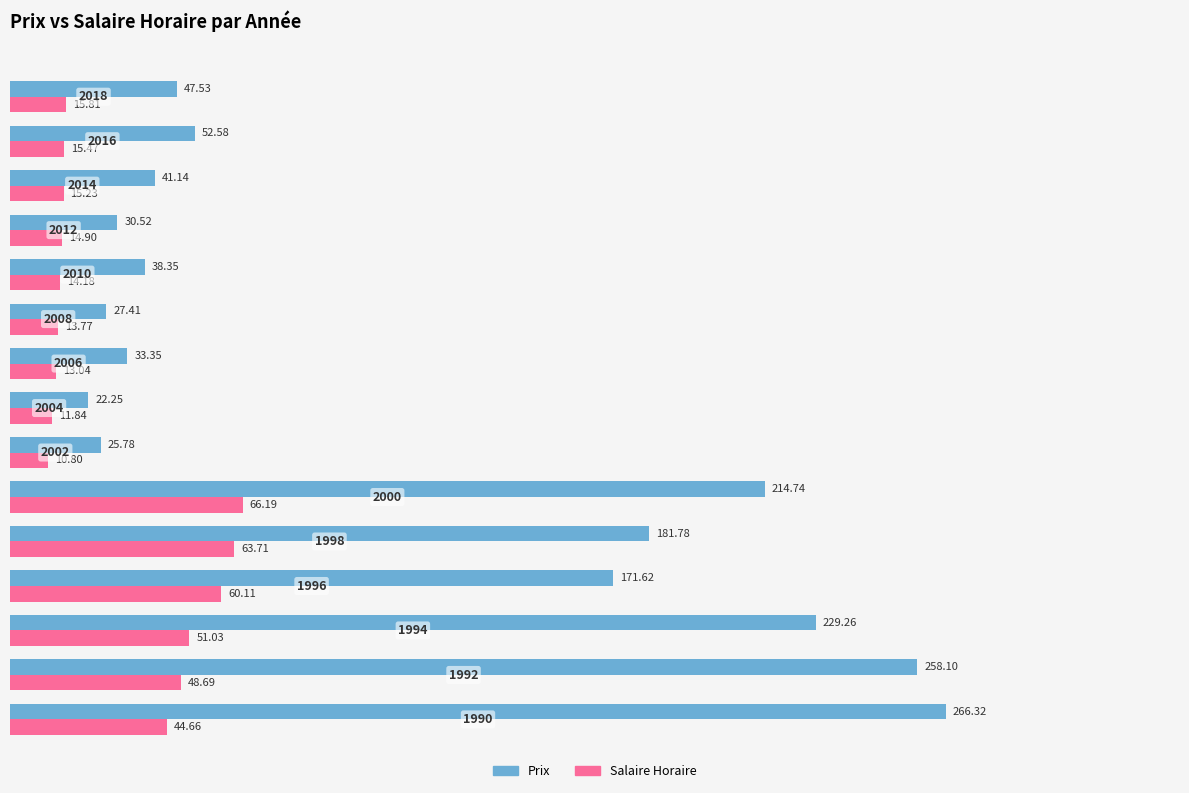

What is the sum of all Salaire Horaire values?

459.4